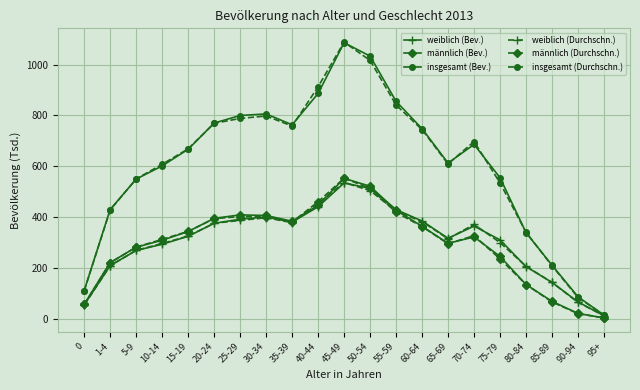

Is the value of männlich (Durchschn.) at 80-84 greater than the value of weiblich (Durchschn.) at 25-29?

No